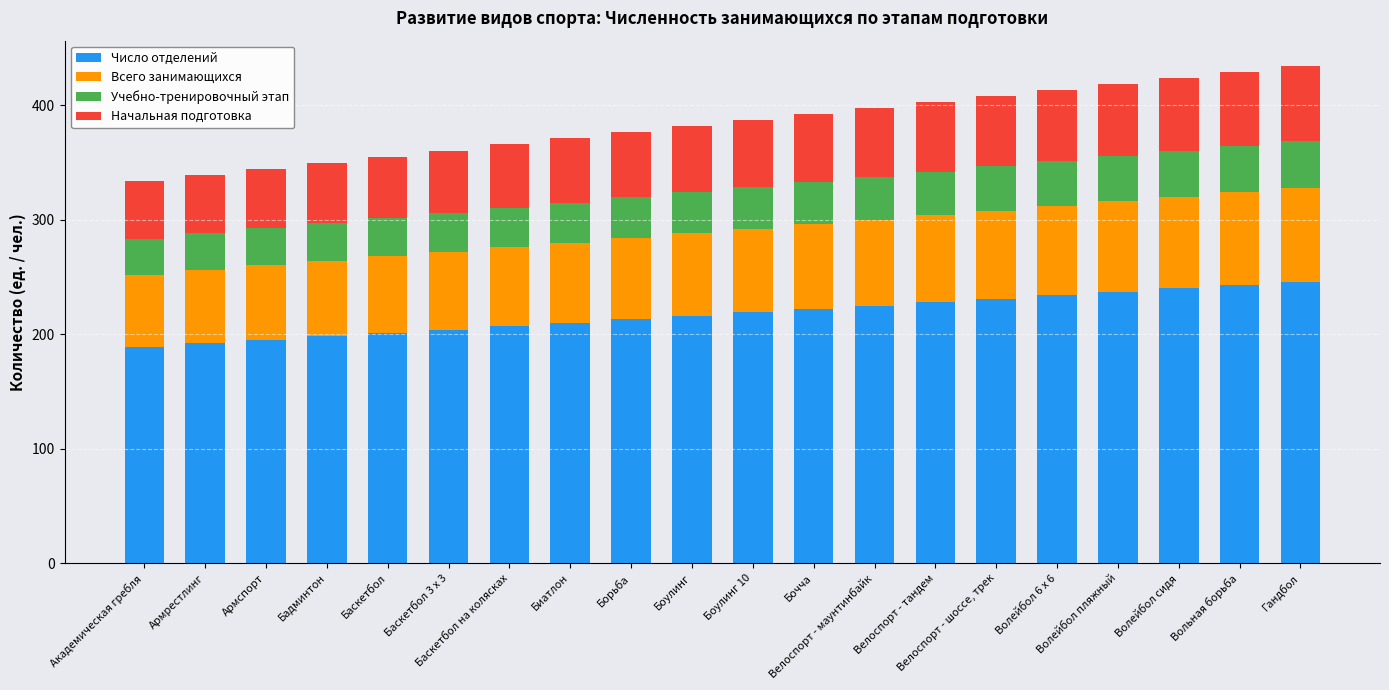

What is the maximum value for Число отделений?

246.0